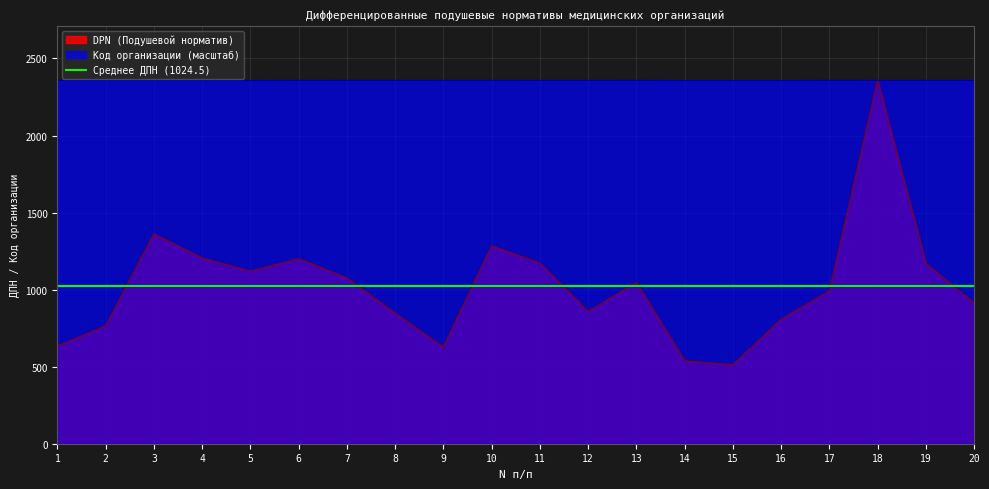

Between 18 and 12, which is larger?

18